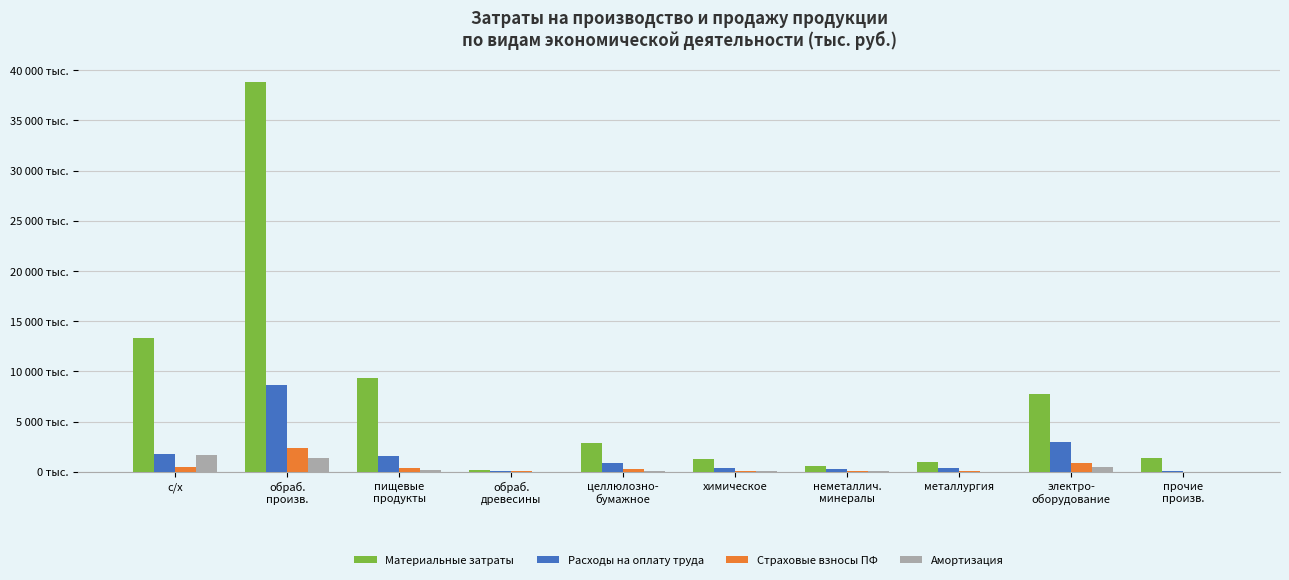

The Амортизация series shows 91376 at неметаллич.
минералы. True or false?

True